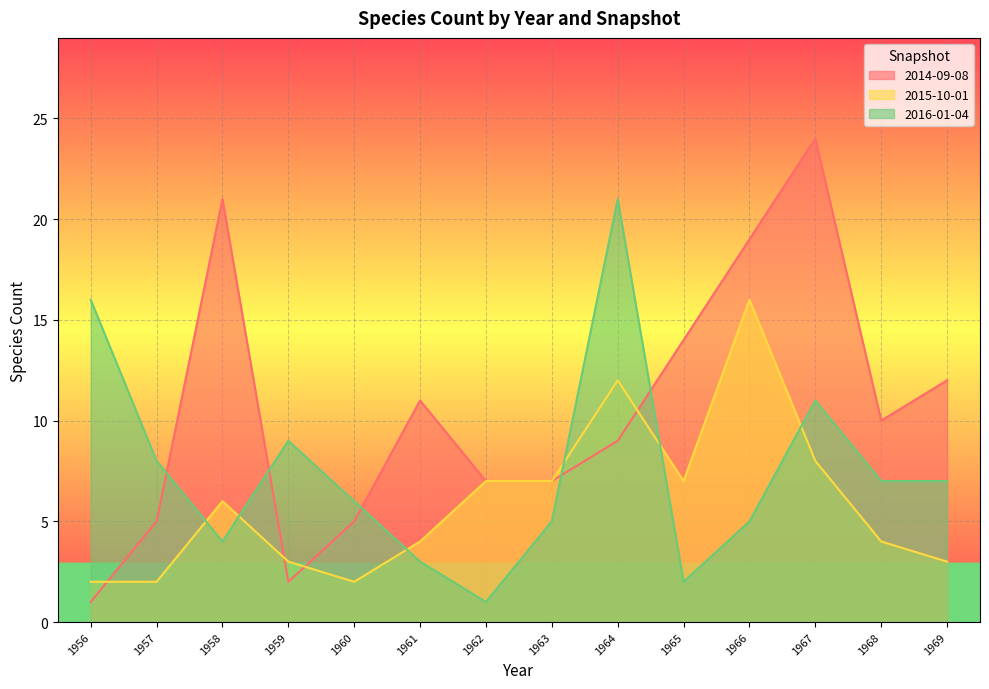

What is the difference between the maximum and second lowest values in the 2016-01-04 series?

19